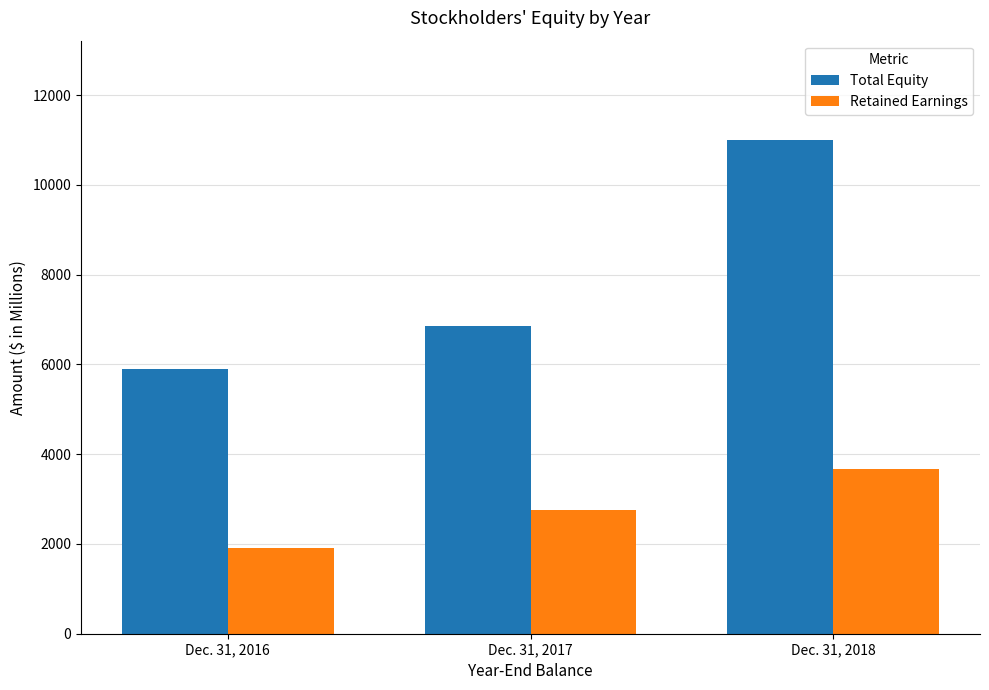

What is the difference between the Retained Earnings values at Dec. 31, 2017 and Dec. 31, 2018?

915